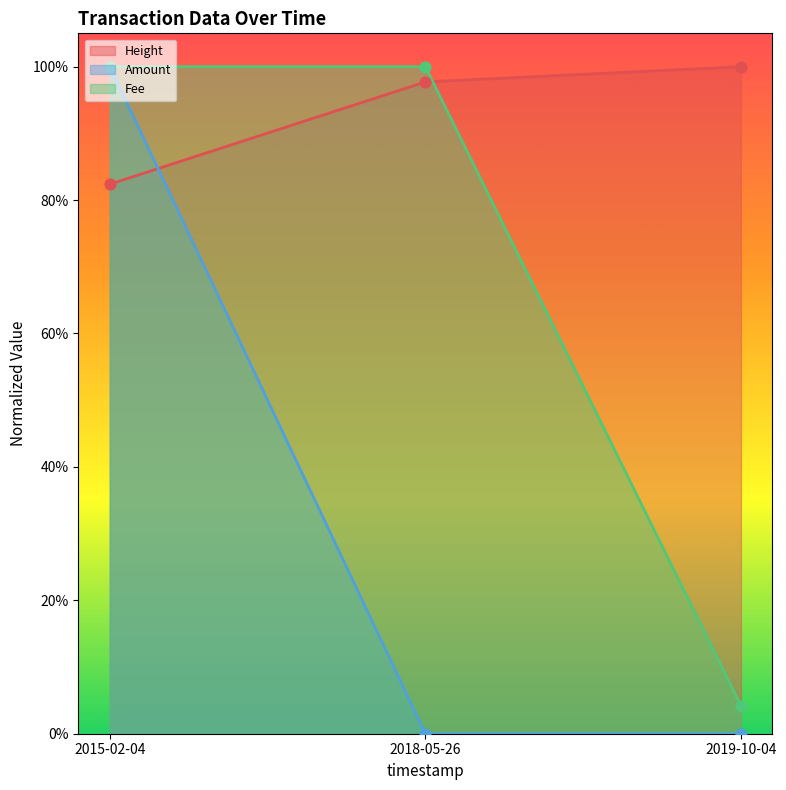

At how many categories does at least one series exceed 0?

3